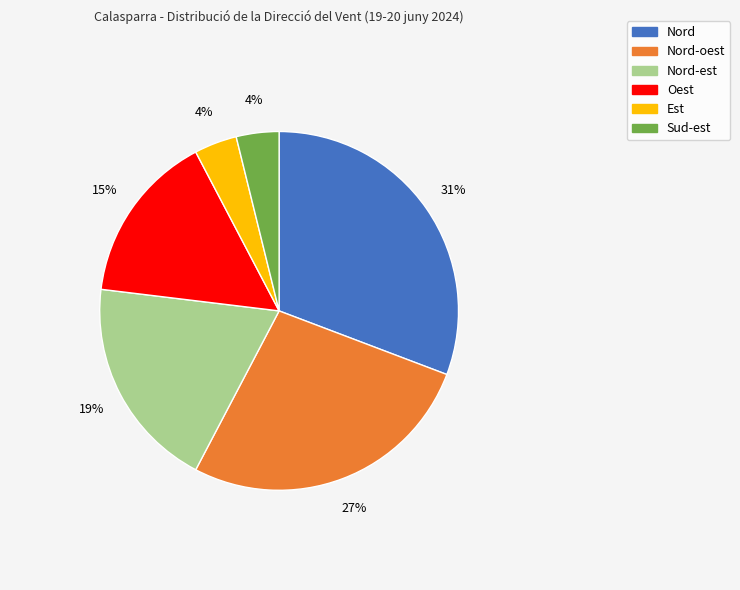

Which has a higher value, Nord or Sud-est?

Nord